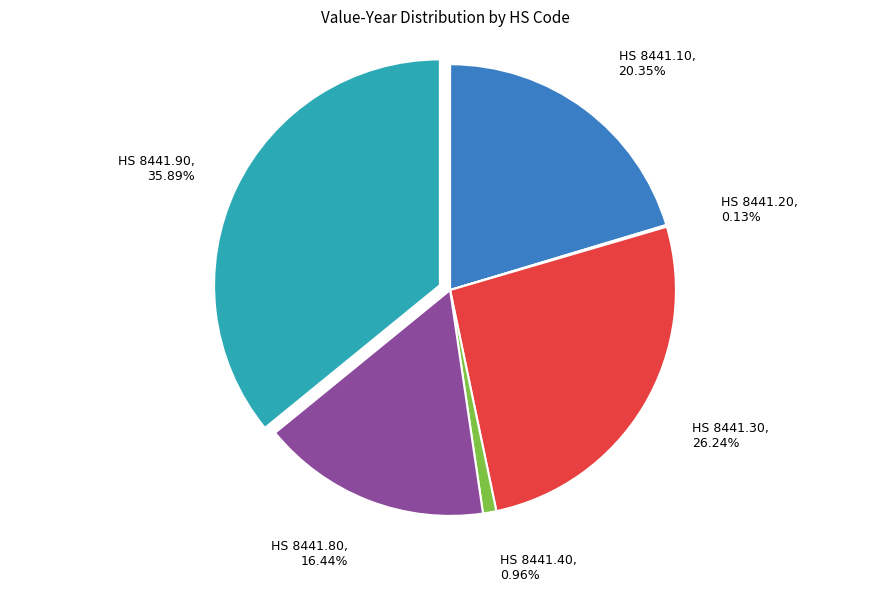

Is there a majority slice in this chart?

No